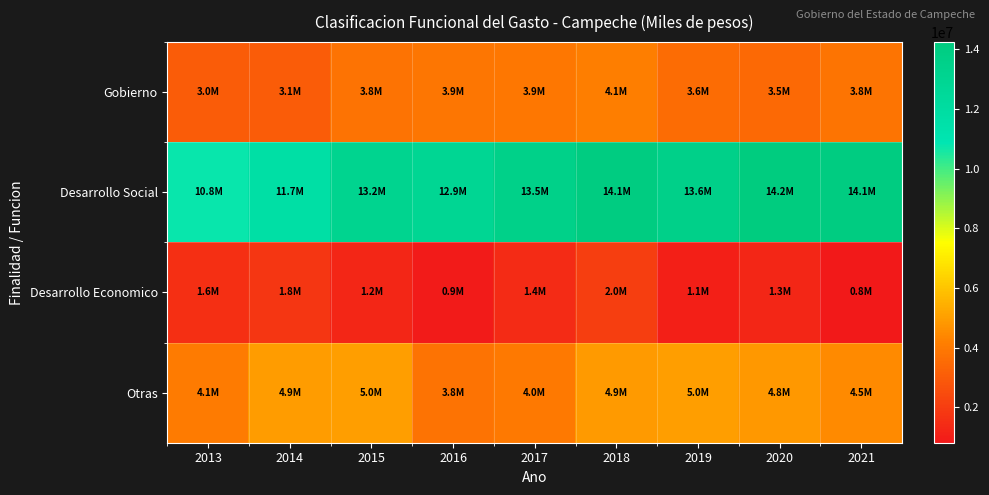

Reading left to right, transcribe all the data shown in this chart.

Gobierno: 2013=3018509	2014=3063133	2015=3763196	2016=3901049	2017=3949954	2018=4128561	2019=3582040	2020=3486504	2021=3807878
Desarrollo Social: 2013=10770686	2014=11722661	2015=13156346	2016=12916706	2017=13510182	2018=14096675	2019=13571132	2020=14243382	2021=14088838
Desarrollo Economico: 2013=1593997	2014=1756204	2015=1247428	2016=877405	2017=1407715	2018=2049542	2019=1068779	2020=1266214	2021=810598
Otras: 2013=4050741	2014=4920904	2015=5001722	2016=3780605	2017=3994228	2018=4878889	2019=4976381	2020=4836584	2021=4483240